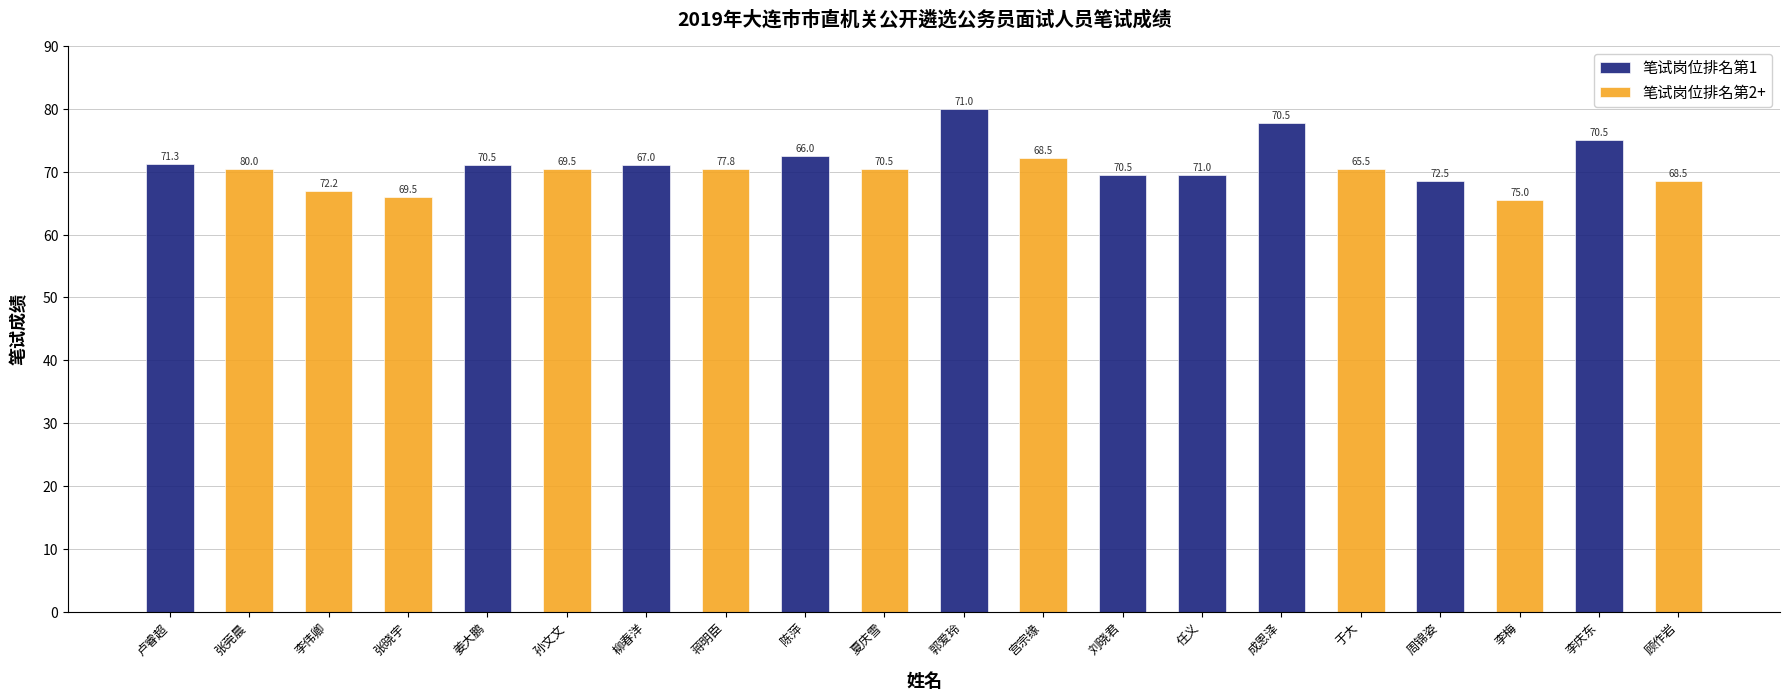

What is the difference between the 笔试岗位排名第2+ values at 宫宗缘 and 于大?

1.7